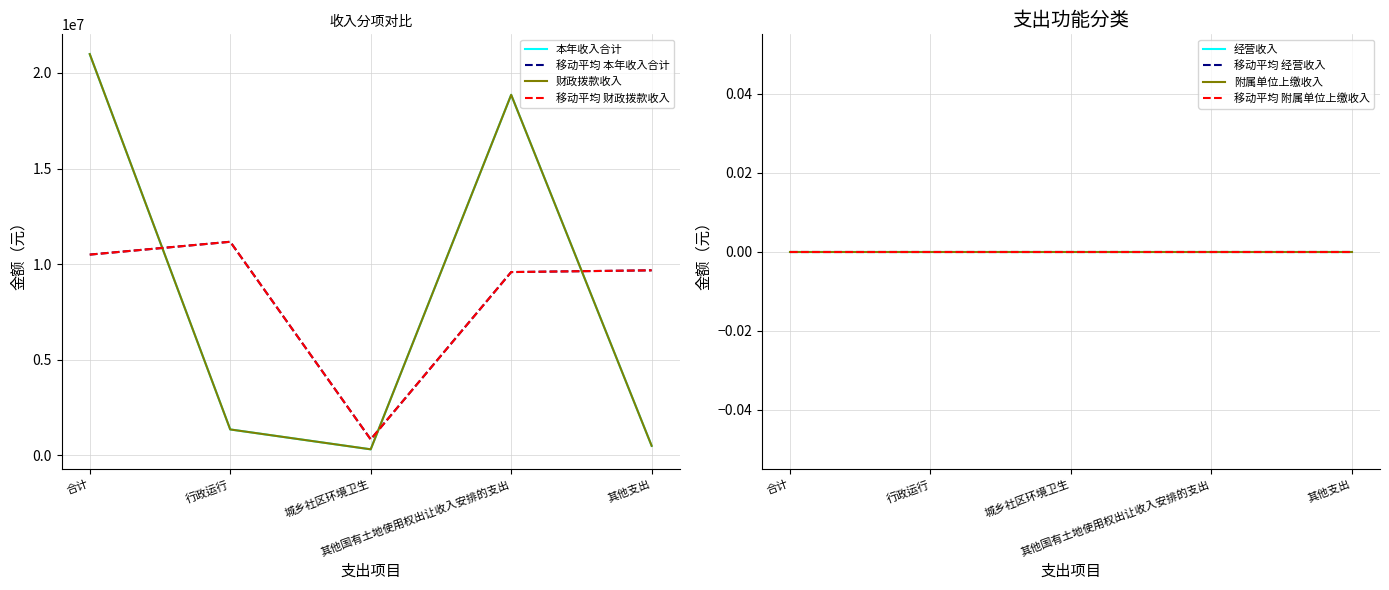

Which series has the widest spread of values?

本年收入合计